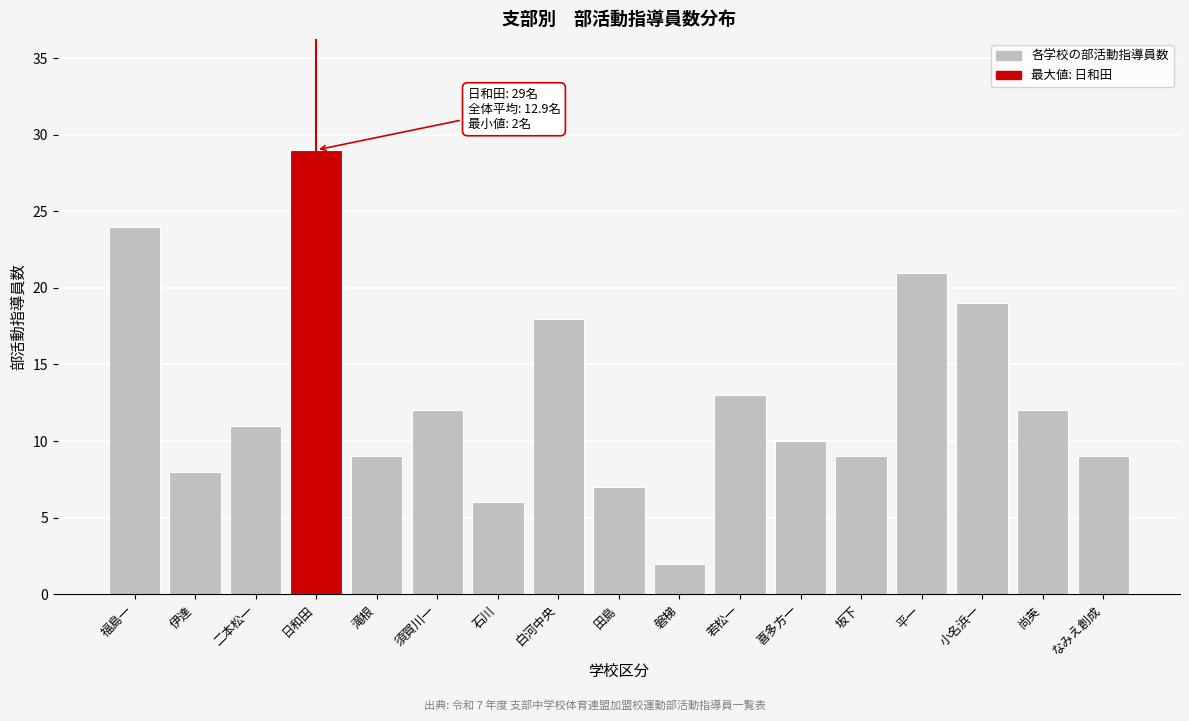

Reading left to right, what are all the values shown in this chart?

福島一=24	伊達=8	二本松一=11	日和田=29	滝根=9	須賀川一=12	石川=6	白河中央=18	田島=7	磐梯=2	若松一=13	喜多方一=10	坂下=9	平一=21	小名浜一=19	尚英=12	なみえ創成=9